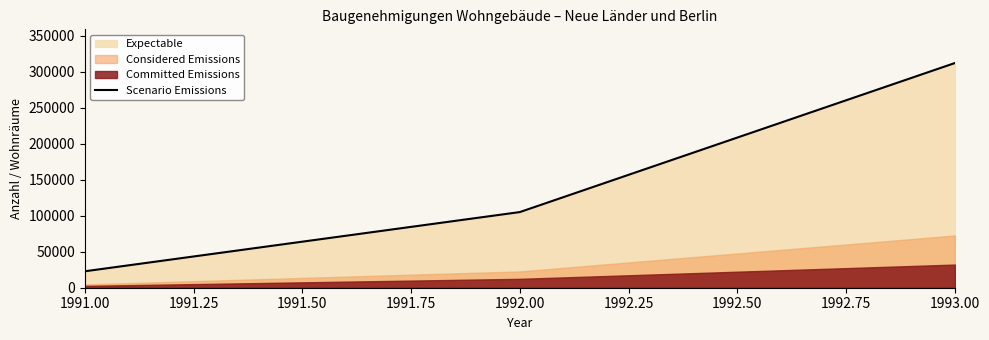

Read the value at 1991.00, to the nearest 50.

22850